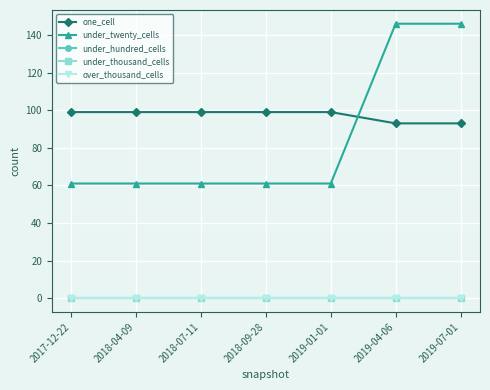

At which label does under_hundred_cells reach its minimum?

2017-12-22